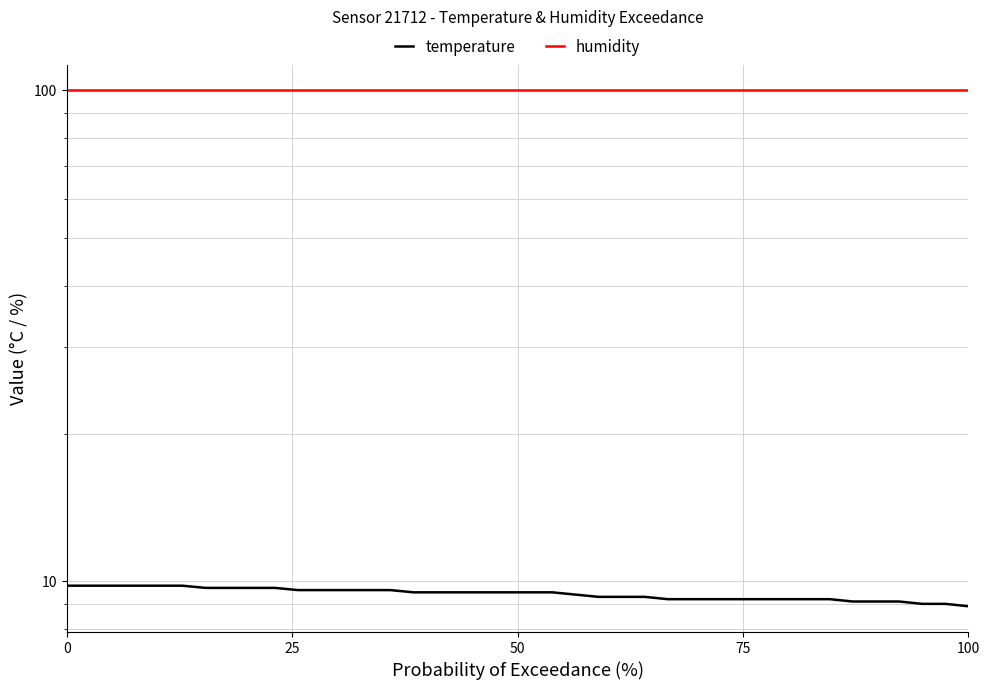

Does the chart display data point markers on the line(s)?

No